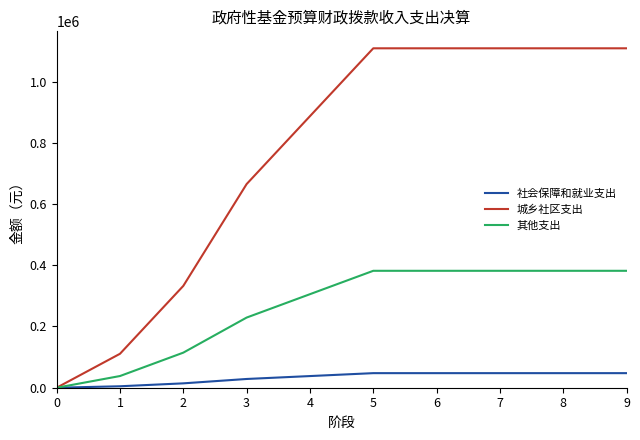

Reading left to right, list all the values displayed in this chart.

社会保障和就业支出: 0=0	1=4760	2=14280	3=28560	4=38080	5=47600	6=47600	7=47600	8=47600	9=47600
城乡社区支出: 0=0	1=110860	2=332580	3=665160	4=886880	5=1108600	6=1108600	7=1108600	8=1108600	9=1108600
其他支出: 0=0	1=38188	2=114564	3=229128	4=305504	5=381880	6=381880	7=381880	8=381880	9=381880